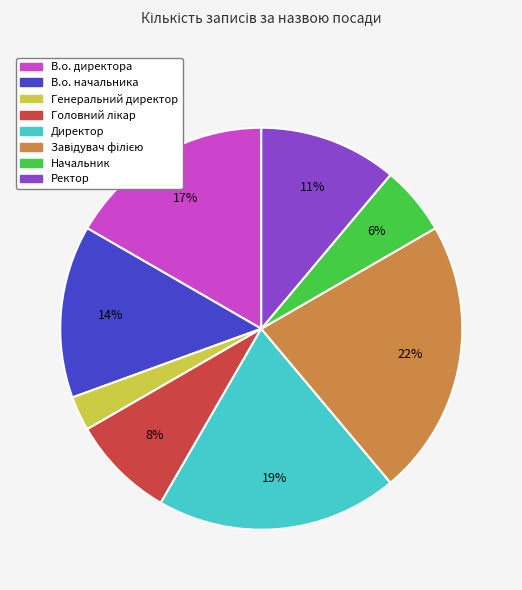

Which slice is the smallest?

Генеральний директор